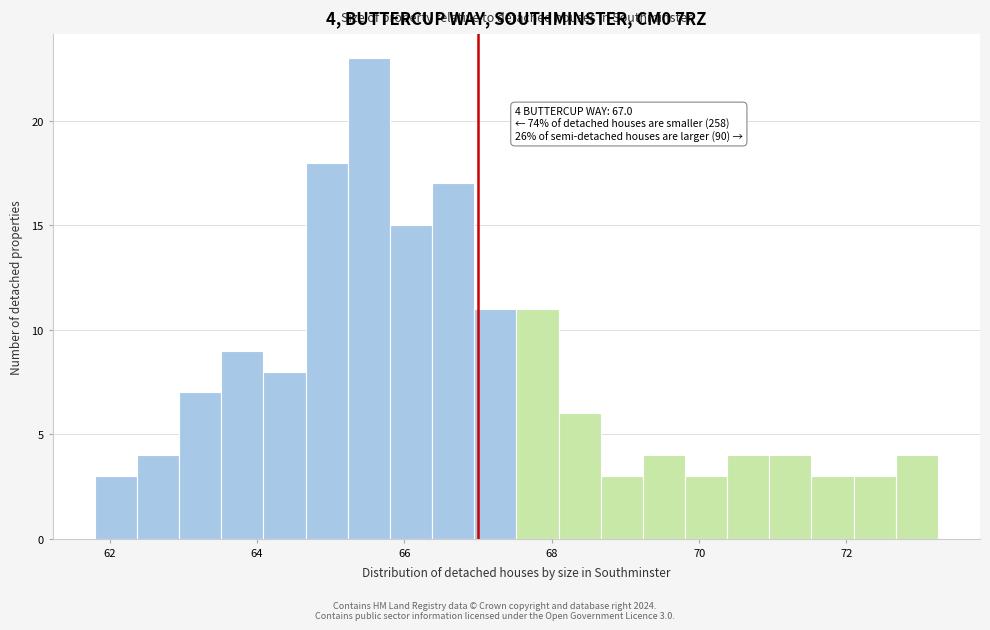

Around what value on the x-axis is the tallest bar? Give the approximate position of its centre, as read against the axis.

65.6